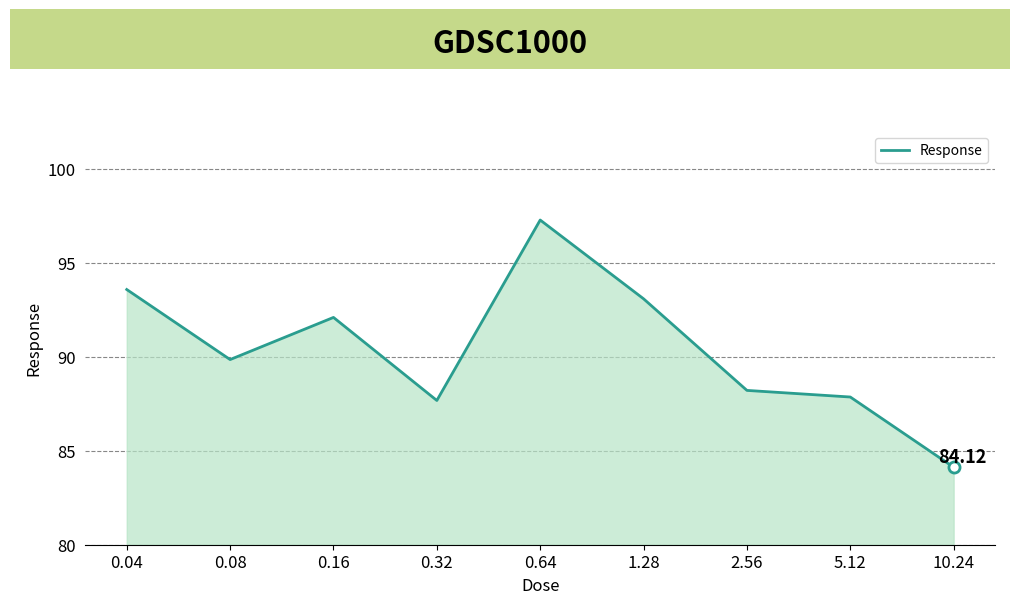

Reading left to right, extract all data points from this chart.

0.04=93.6	0.08=89.8	0.16=92.1	0.32=87.7	0.64=97.3	1.28=93.1	2.56=88.2	5.12=87.9	10.24=84.1